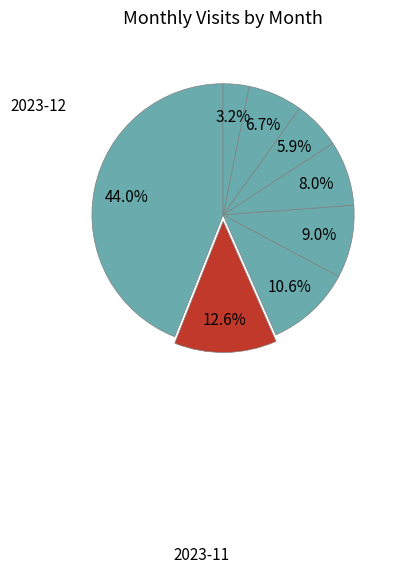

Which category has the smallest portion of the pie?

2024-06